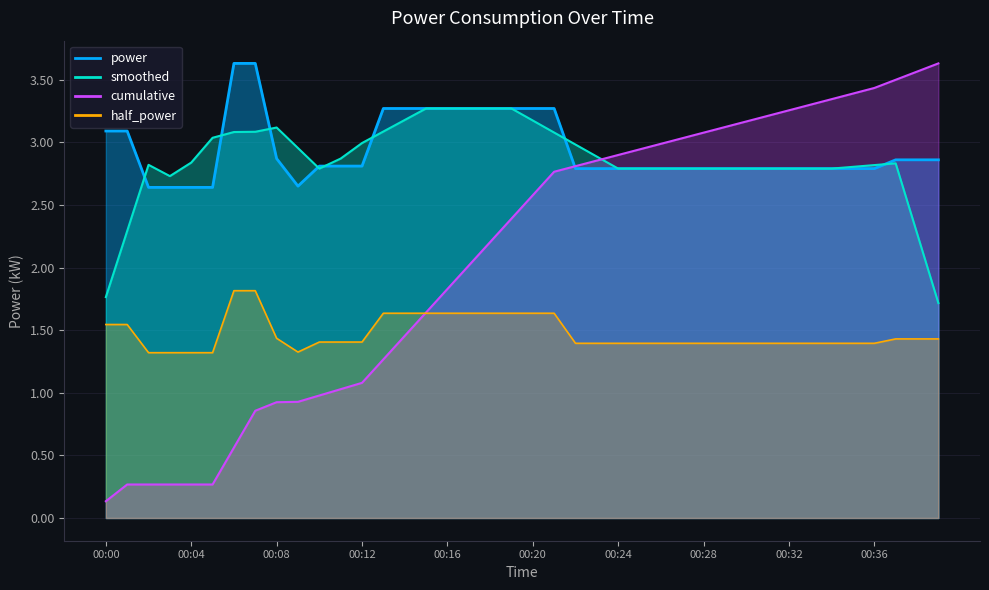

List the labels in order of value, largest first.

00:06, 00:07, 00:13, 00:14, 00:15, 00:16, 00:17, 00:18, 00:19, 00:20, 00:21, 00:00, 00:01, 00:08, 00:37, 00:38, 00:39, 00:10, 00:11, 00:12, 00:22, 00:23, 00:24, 00:25, 00:26, 00:27, 00:28, 00:29, 00:30, 00:31, 00:32, 00:33, 00:34, 00:35, 00:36, 00:09, 00:02, 00:03, 00:04, 00:05